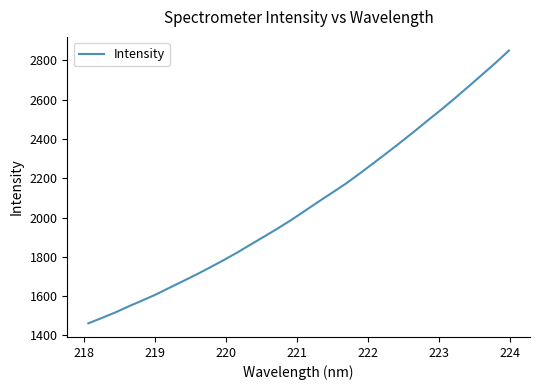

What is the minimum value shown in the chart?

1461.8